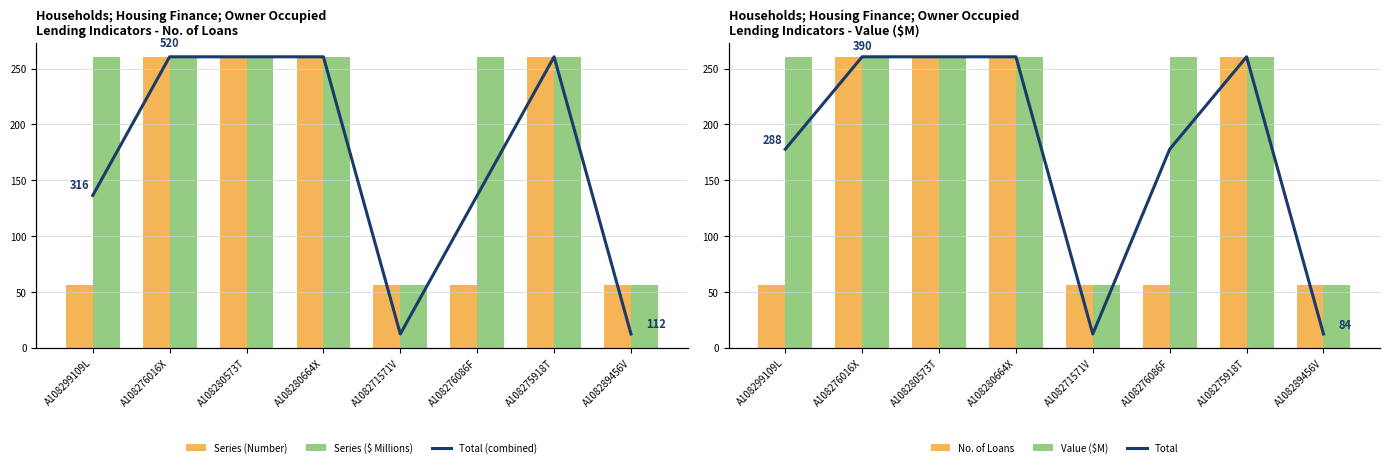

Which series has the widest spread of values?

Total (combined)